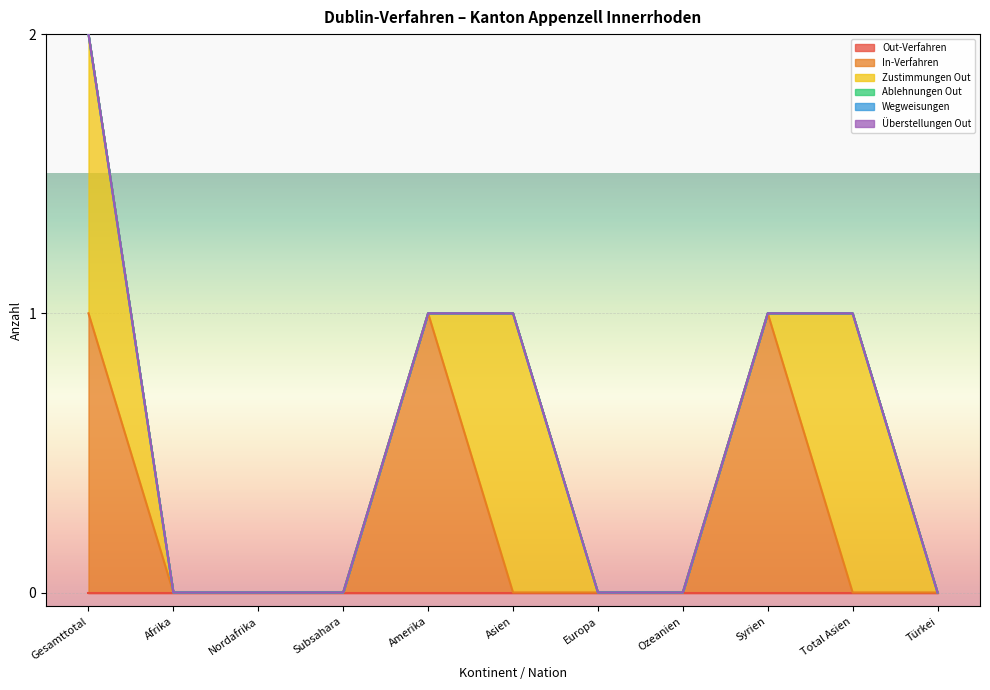

Which label corresponds to the smallest value in the chart?

Gesamttotal